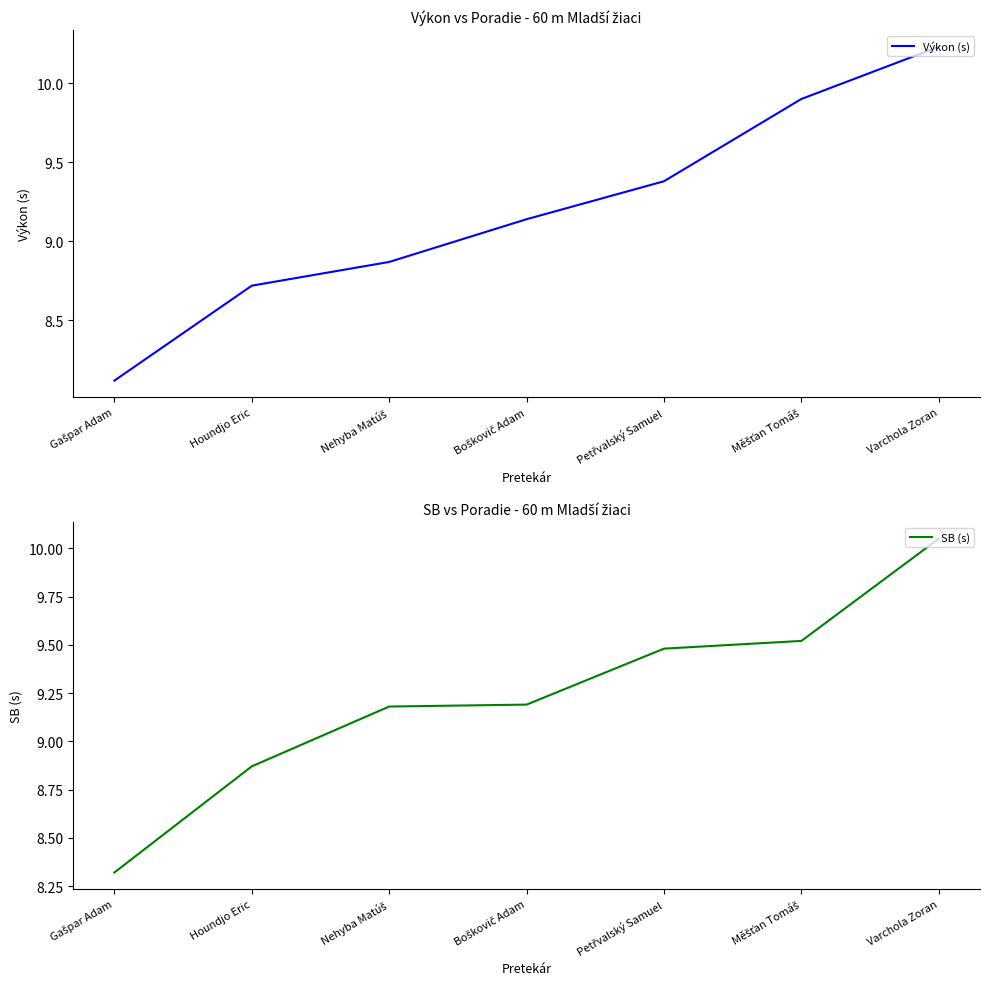

True or false: SB (s) has more than 1 interior local peaks.

False